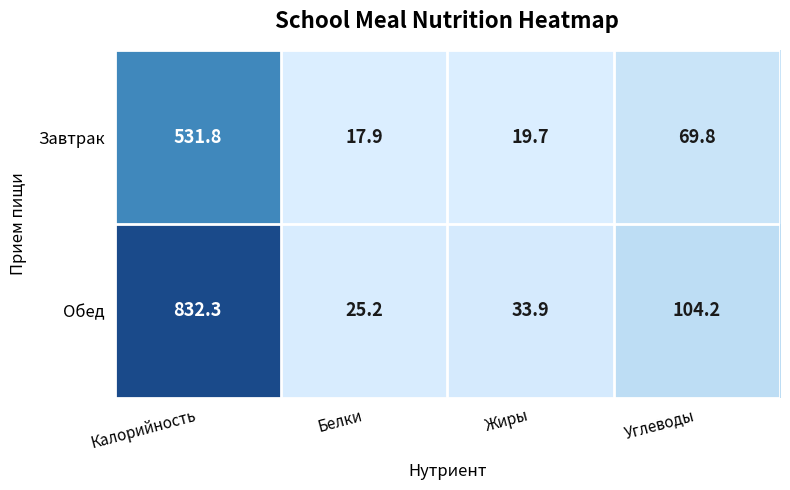

At Жиры, list the series in order from largest to smallest.

Обед, Завтрак